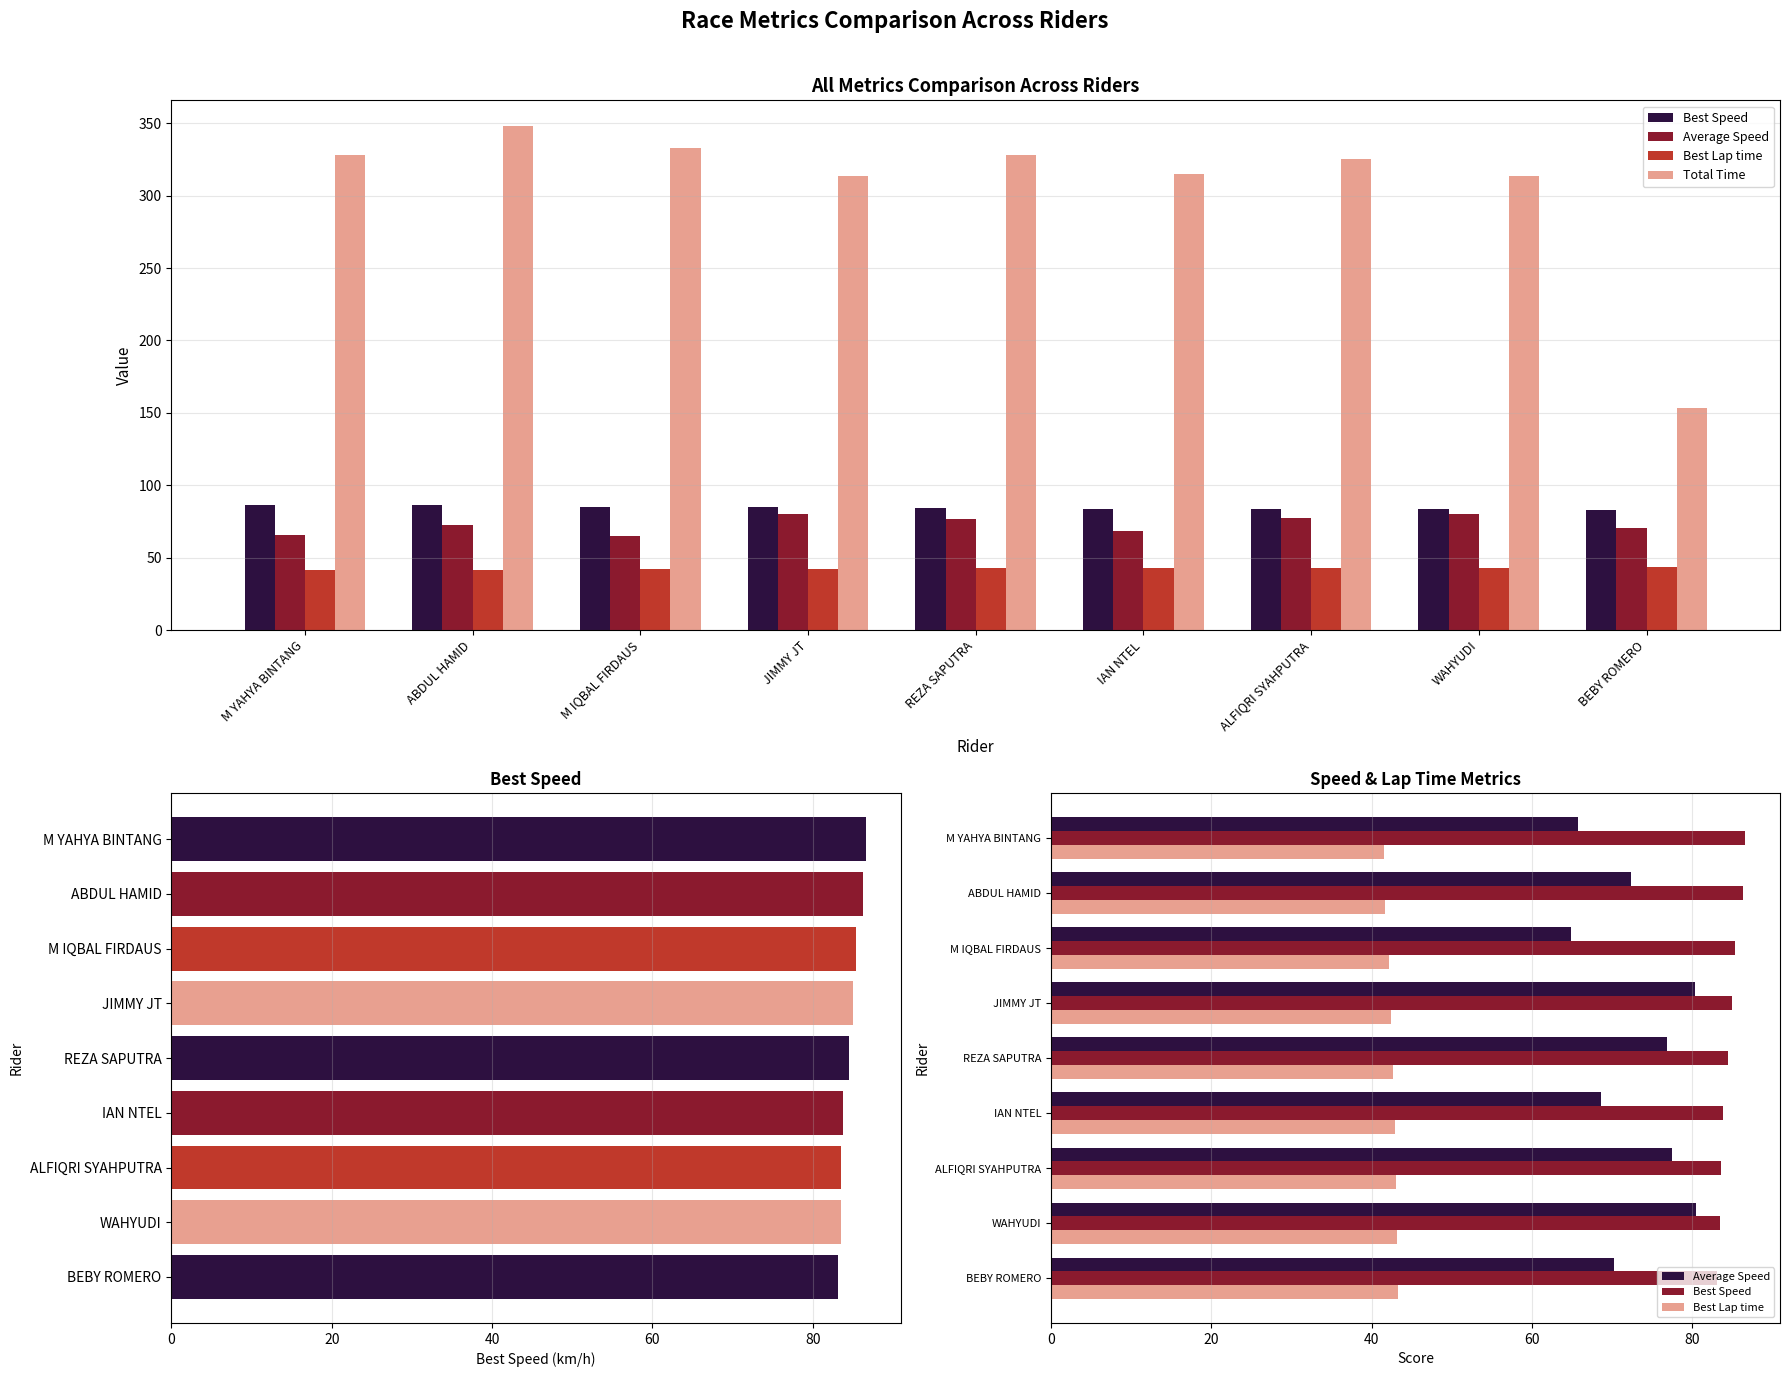

What position from the right is M IQBAL FIRDAUS?

7